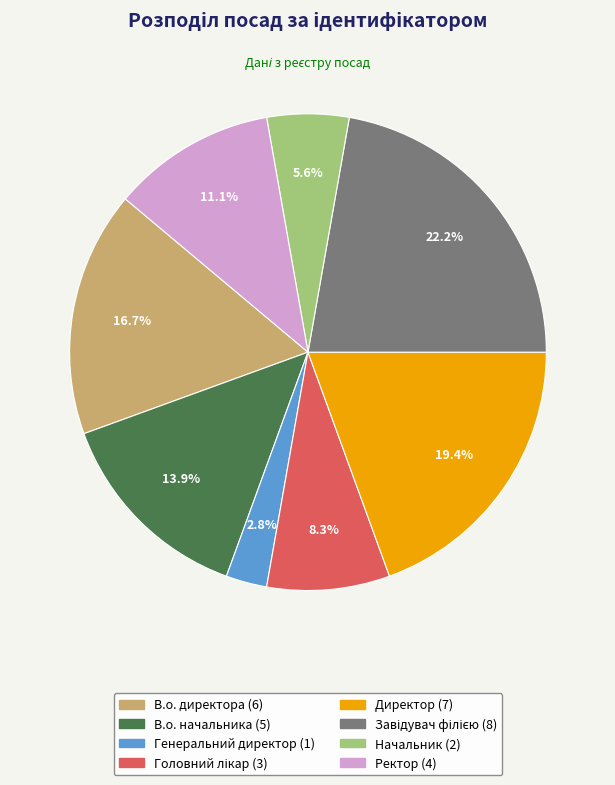

What percentage is NOT represented by В.о. начальника?

86.1%